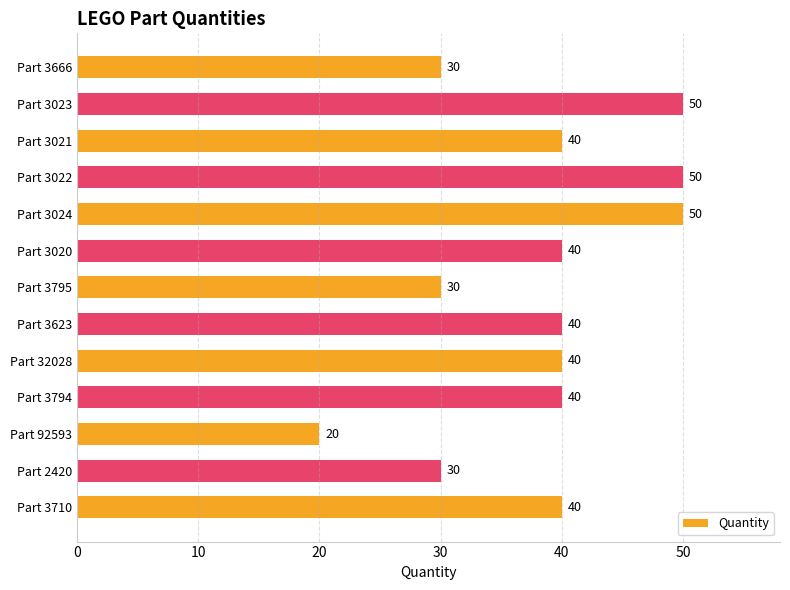

Does the chart contain any negative values?

No